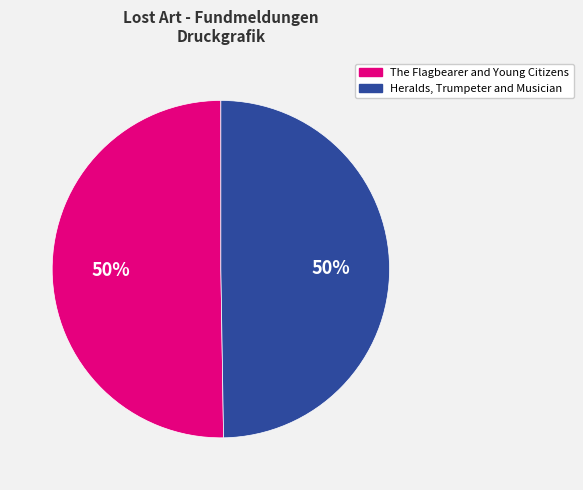

To the nearest percent, what is the average slice percentage?

50%